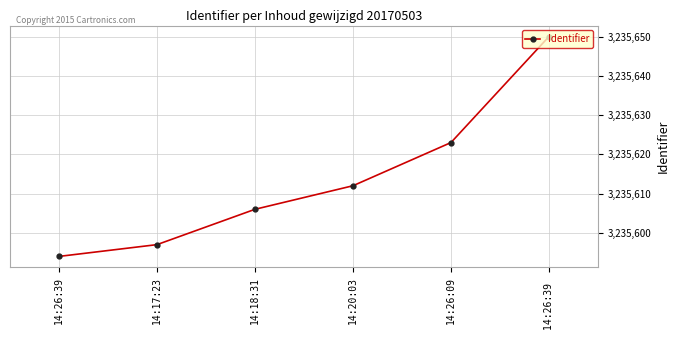

What is the average value?

3235614